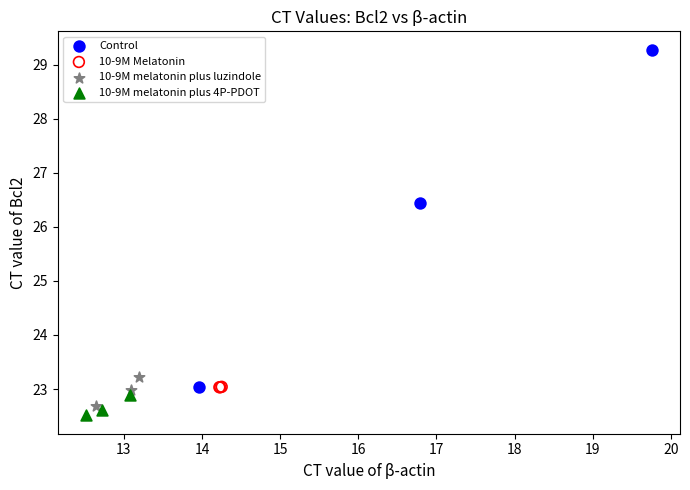

Which series has the largest Y range (max minus min)?

Control